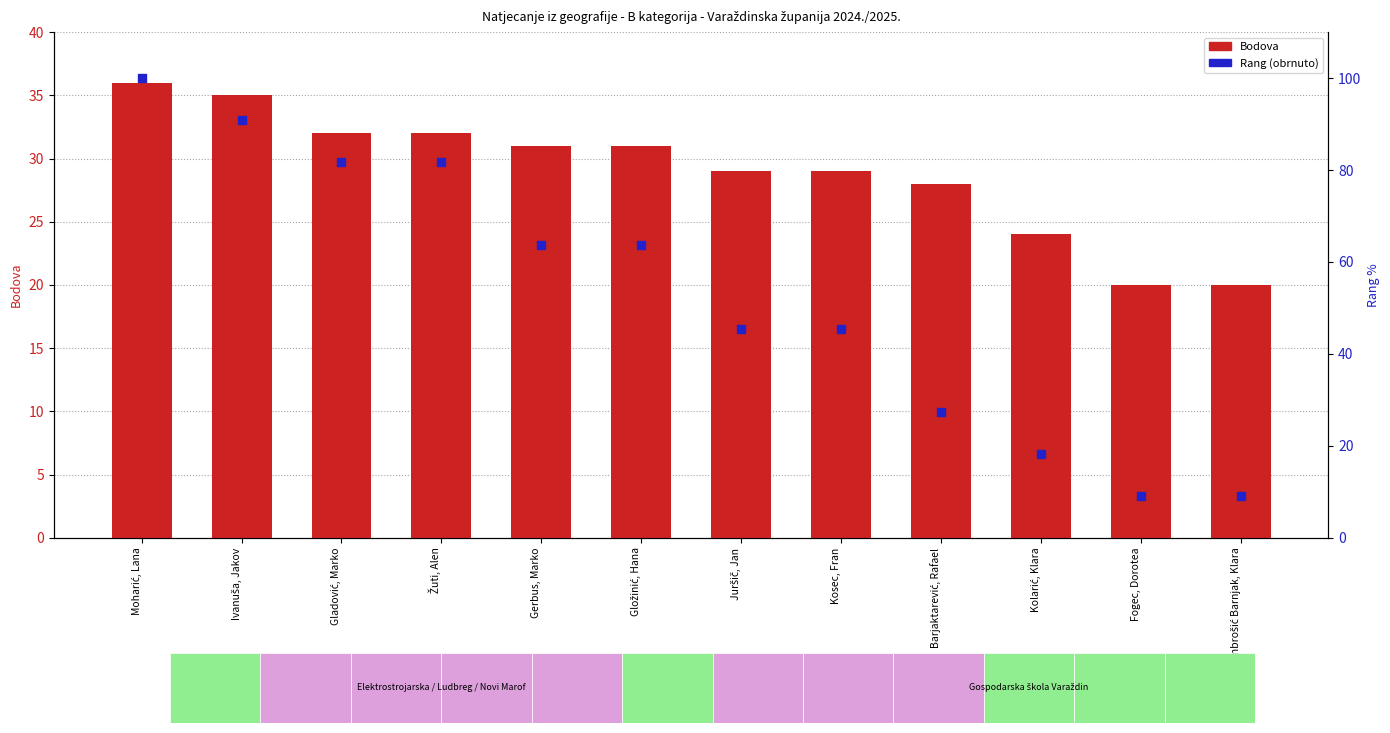

Which series reaches the maximum Y coordinate?

Rang (obrnuto)